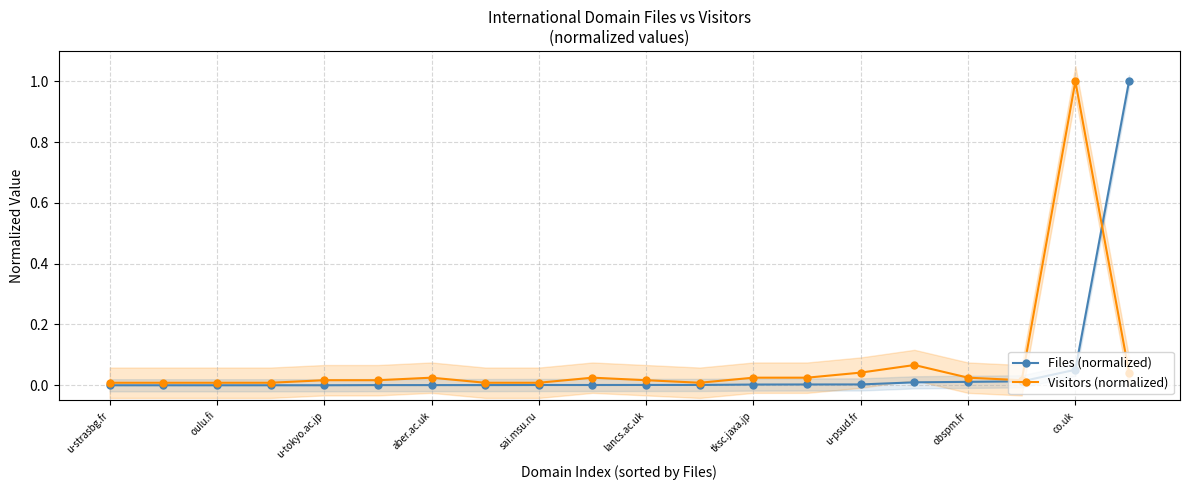

Is the value of Visitors (normalized) at sai.msu.ru greater than the value of Files (normalized) at u-psud.fr?

Yes